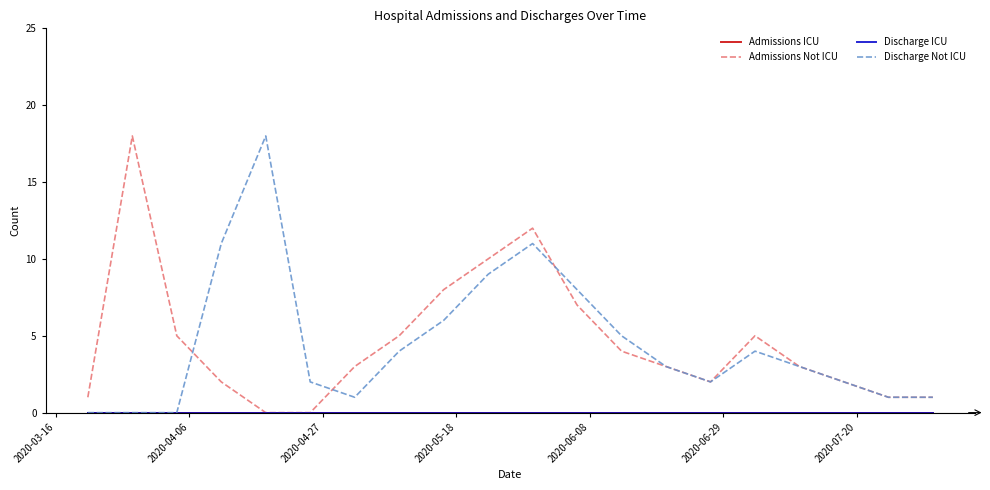

Does the chart have visible grid lines?

No